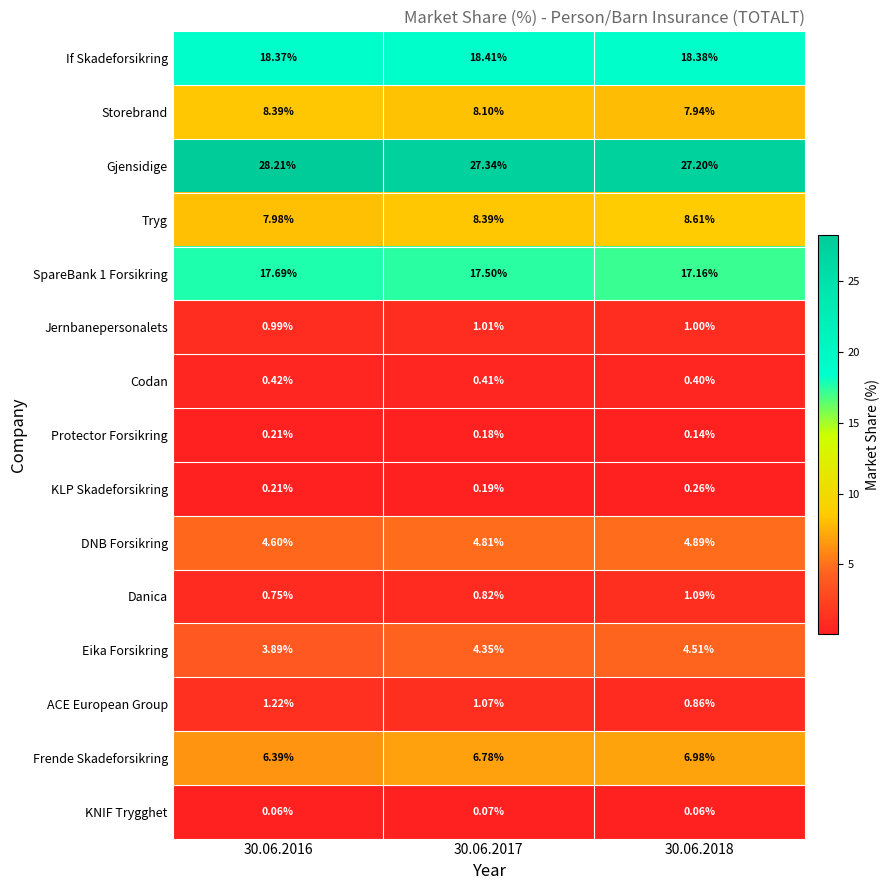

Count the number of categories in the chart.

3